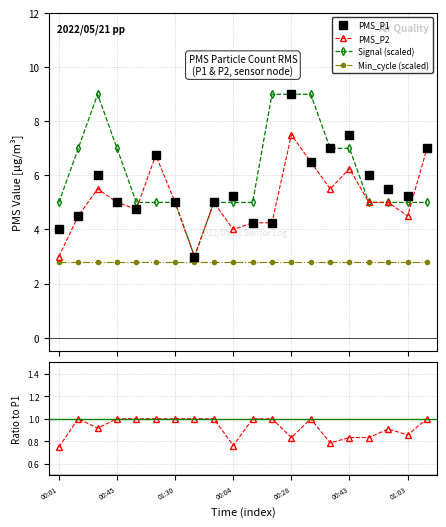

True or false: PMS_P1 has more than 0 points higher than both neighbors.

True